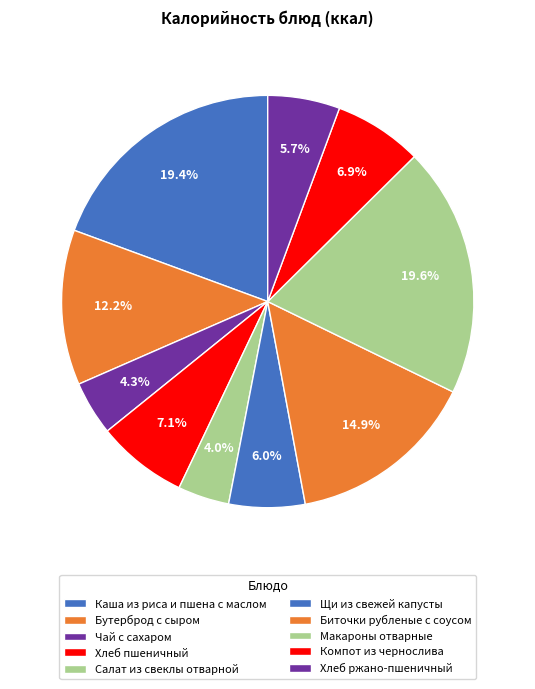

Does any single category account for the majority?

No